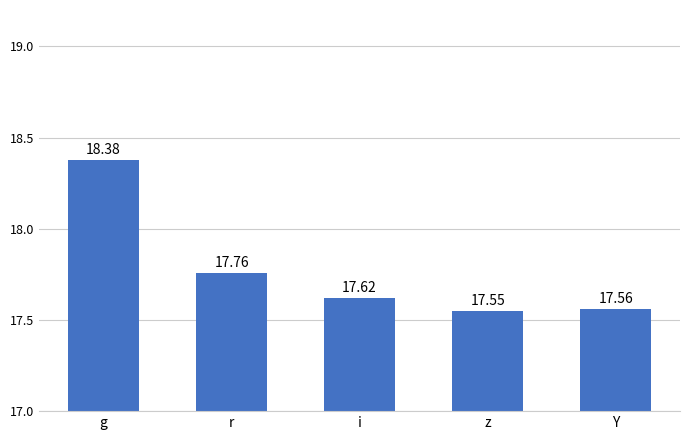

What is the average value?

17.8